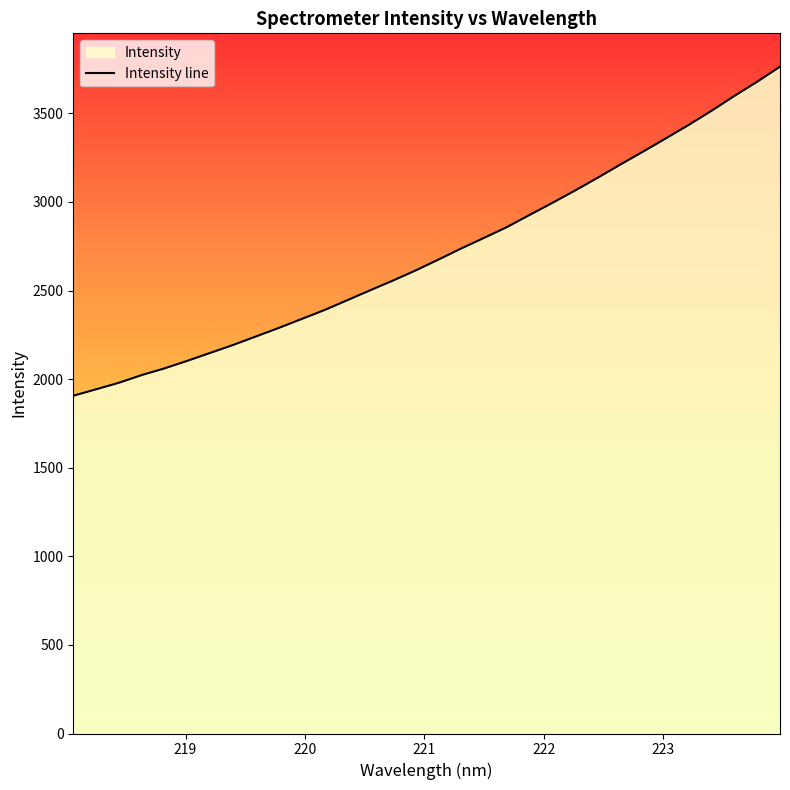

What is the average value?

2711.4